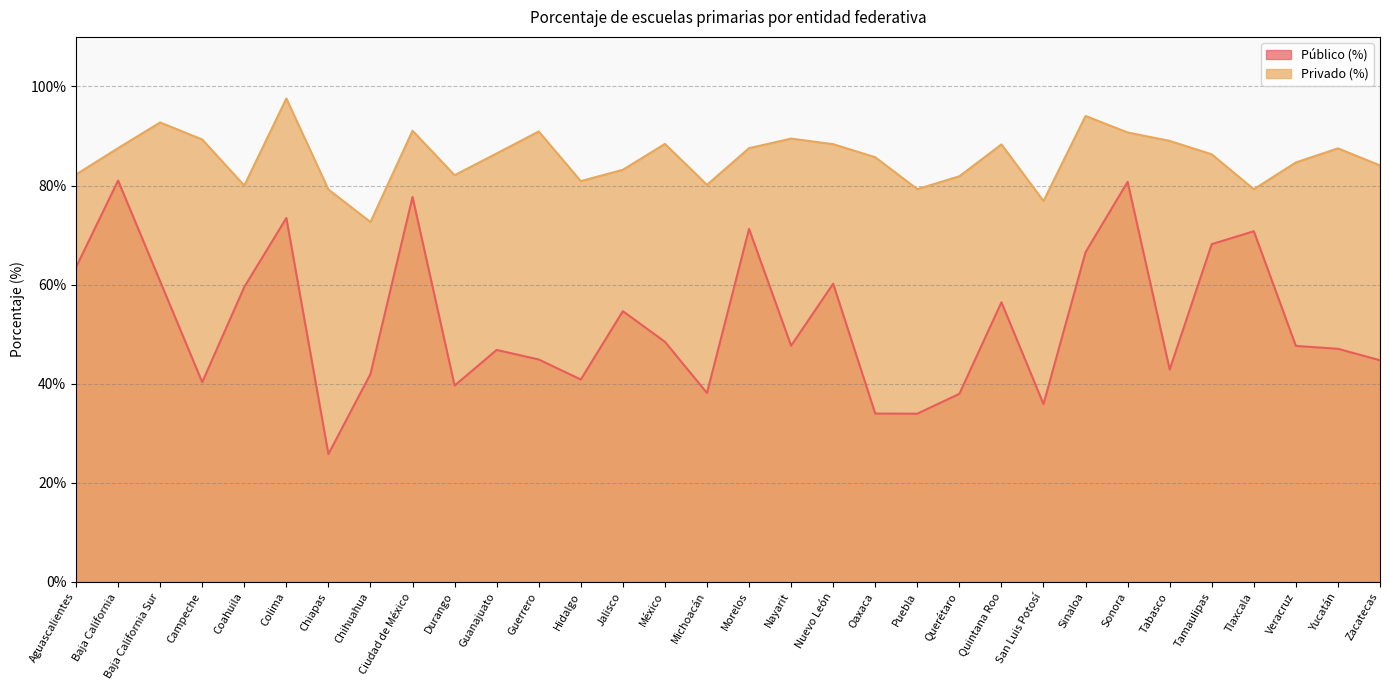

What is the total value across all series at Baja California Sur?

153.4